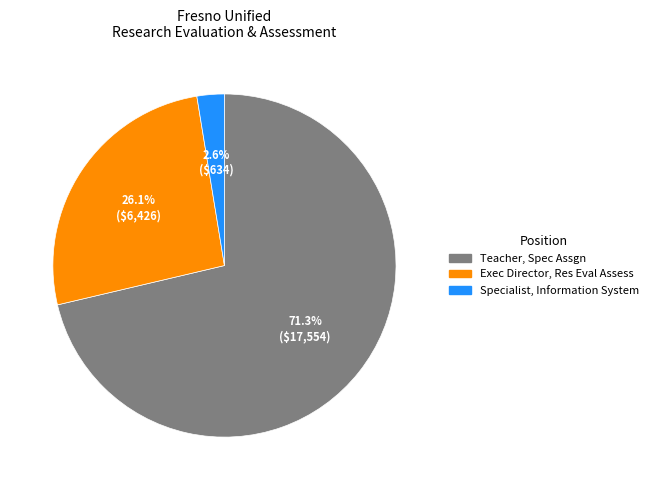

Is there any slice that represents more than half of the pie?

Yes